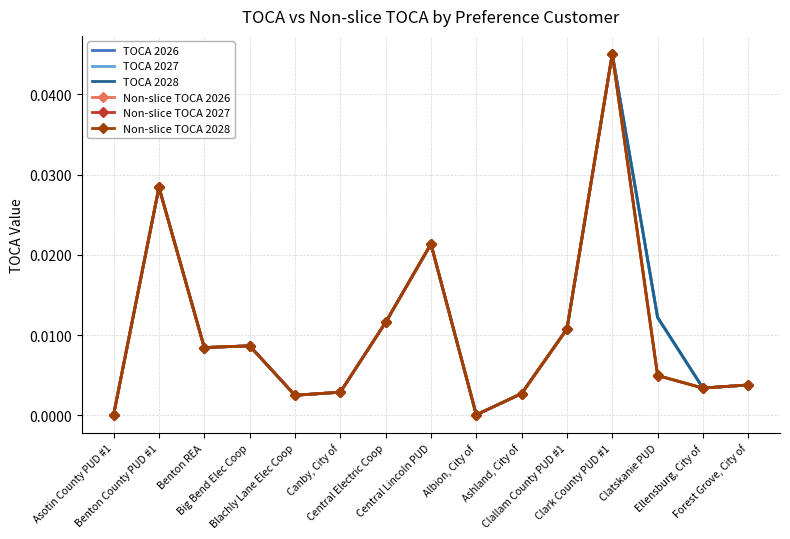

At which category is the sum across all series the highest?

Clark County PUD #1